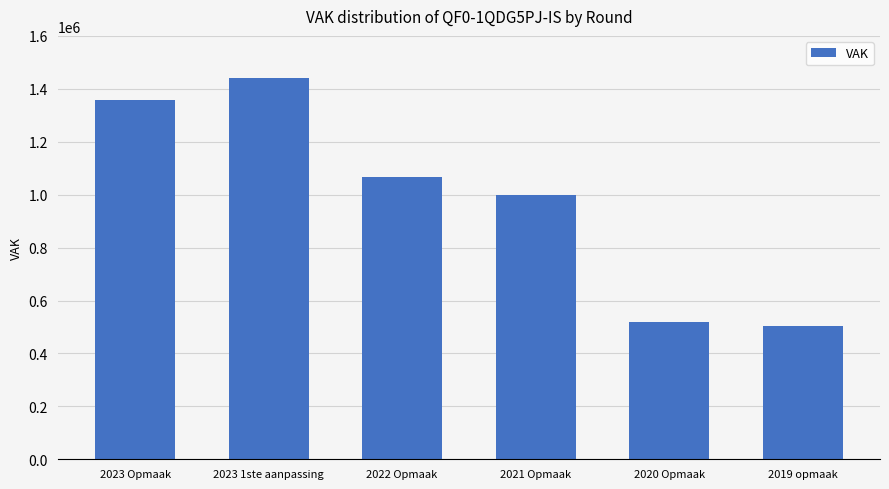

Reading right to left, extract all data points from this chart.

2019 opmaak=504879	2020 Opmaak=519264	2021 Opmaak=998937	2022 Opmaak=1067512	2023 1ste aanpassing=1440320	2023 Opmaak=1359587